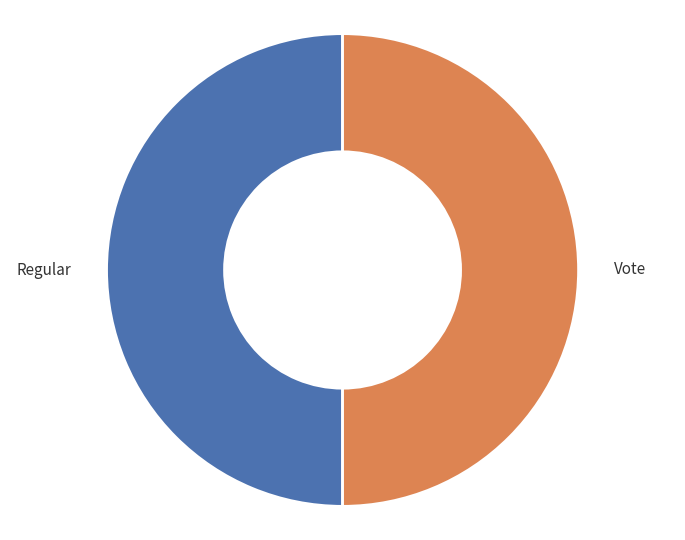

Do Regular and Vote together represent more than half of the pie?

Yes